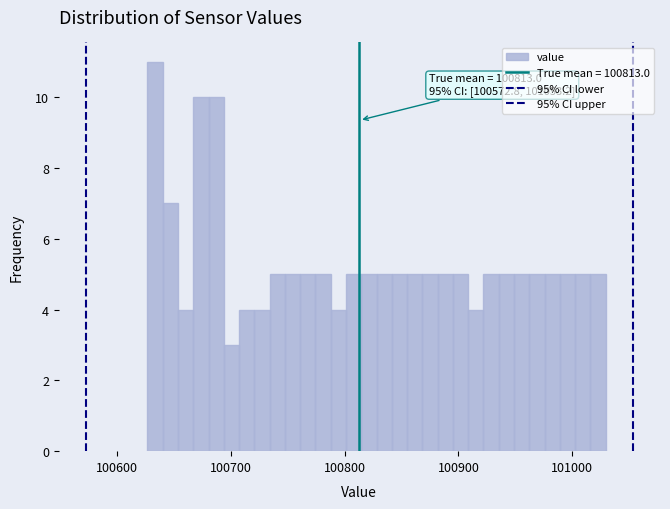

Around what value on the x-axis is the tallest bar? Give the approximate position of its centre, as read against the axis.

100630